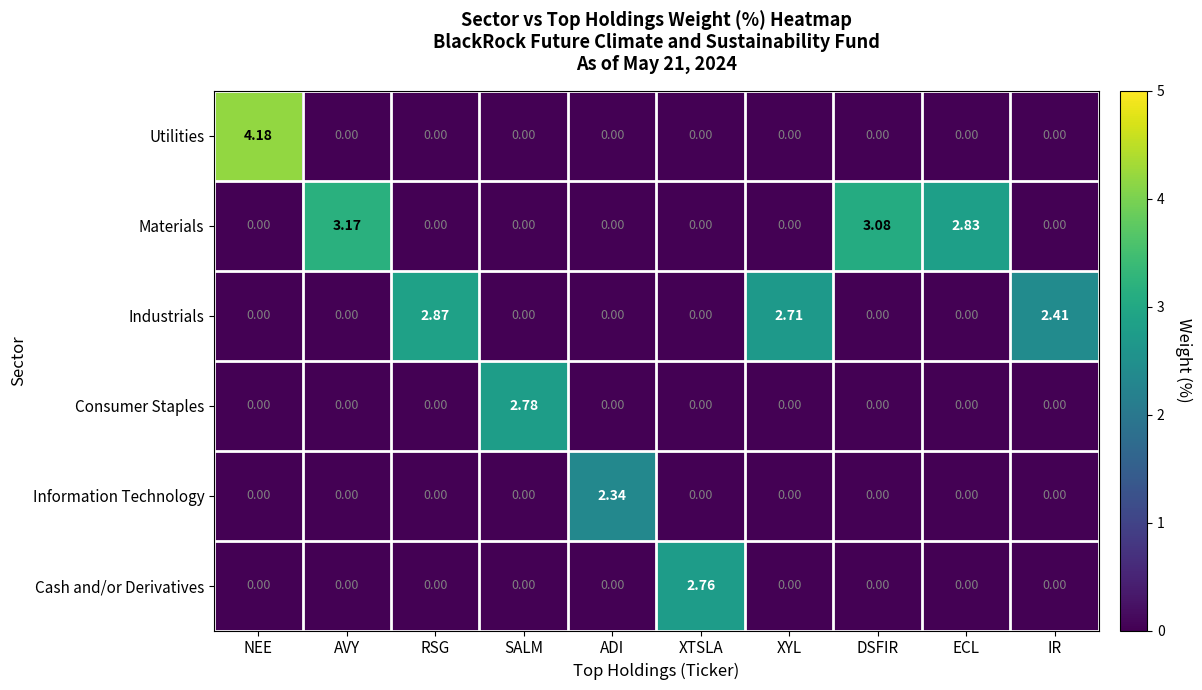

Which category has the highest value in the Information Technology series?

ADI